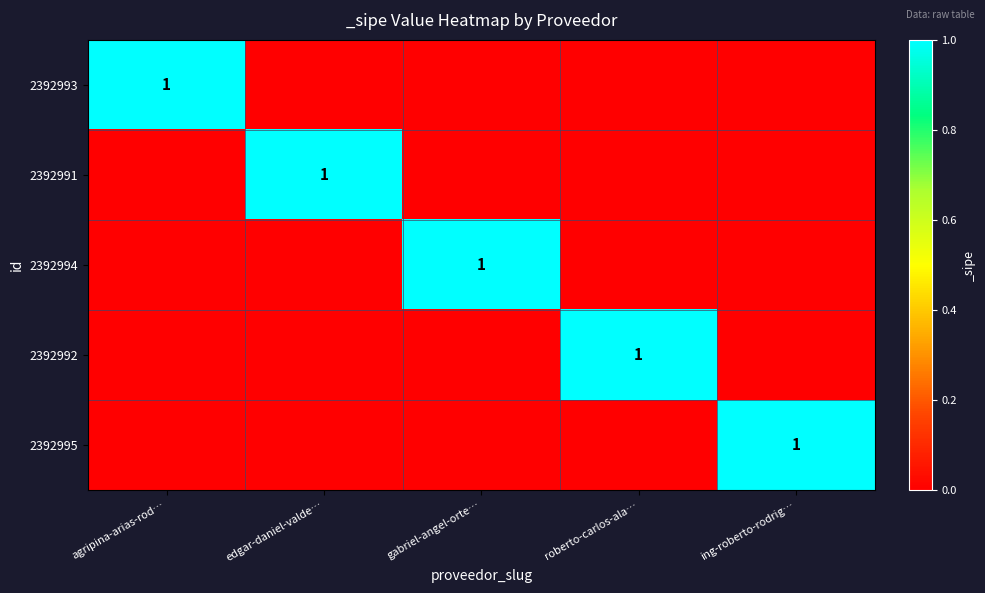

True or false: 2392993 has a value of 0 at agripina-arias-rod….

False